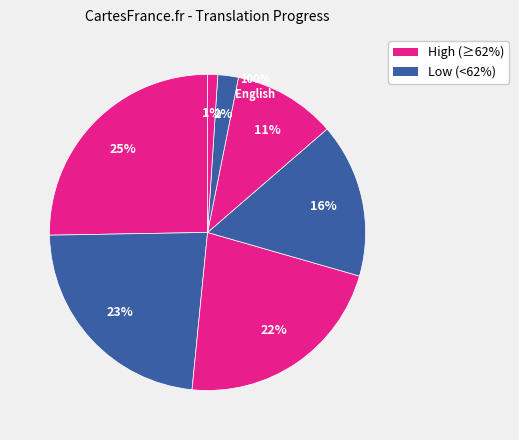

What percentage is the Spanish slice, to the nearest percent?

16%